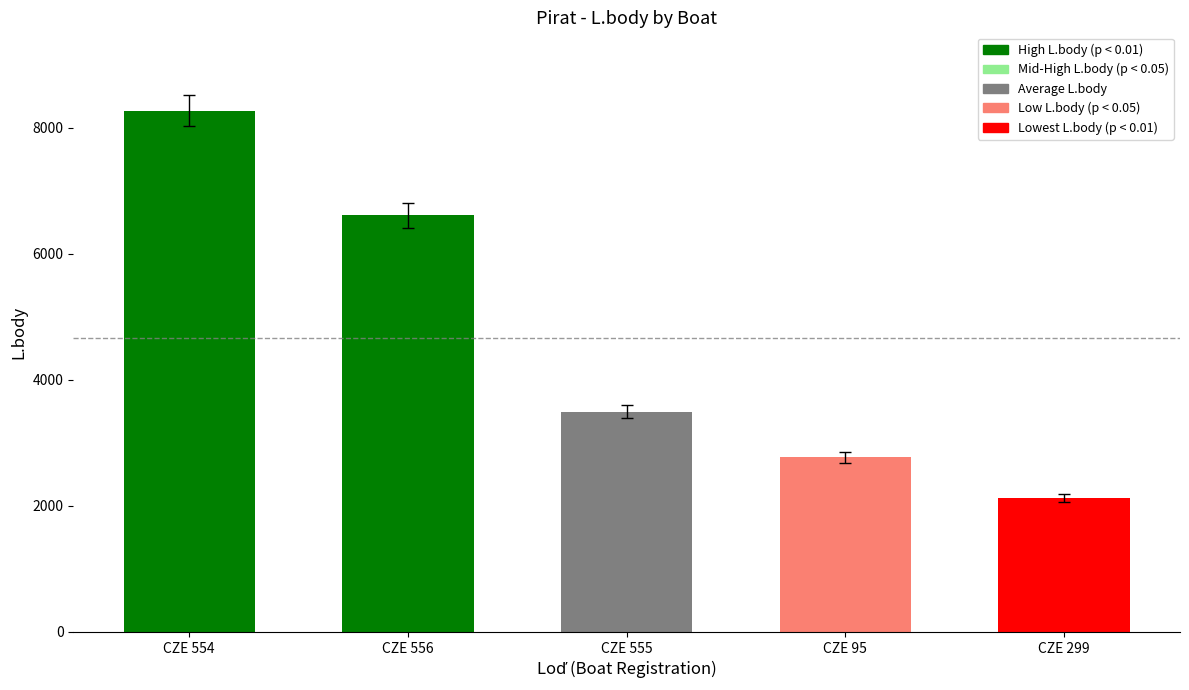

What is the difference between the values at CZE 554 and CZE 556?

1659